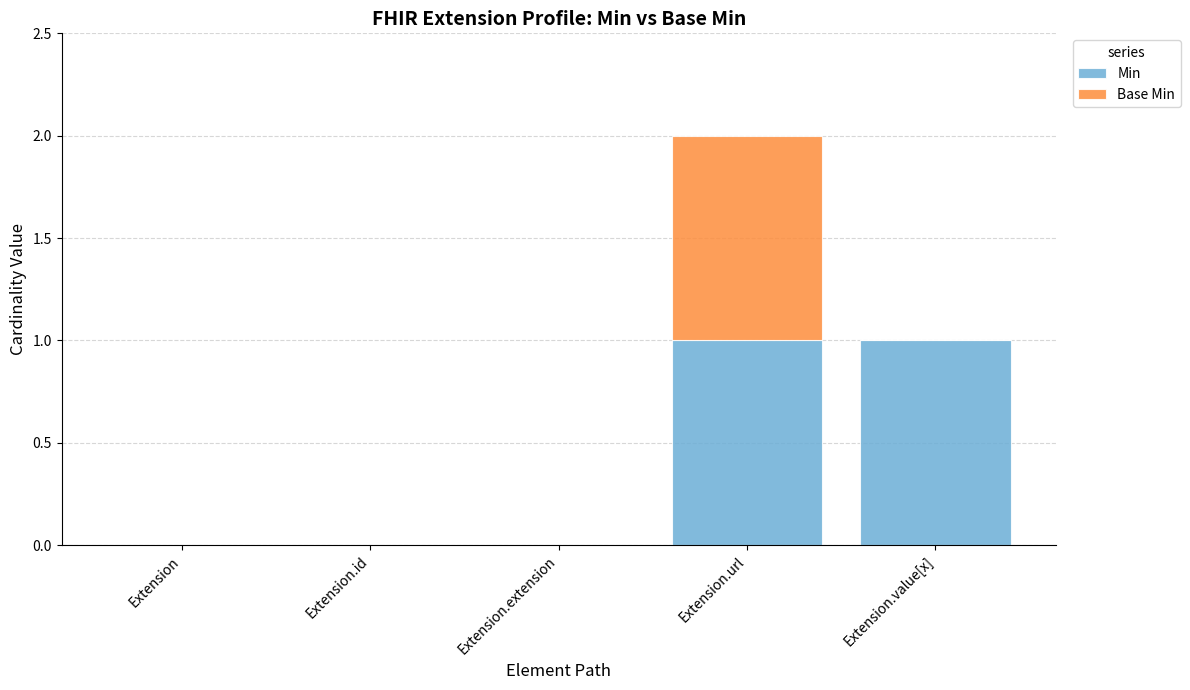

Is it true that Min equals -1 at Extension.id?

False